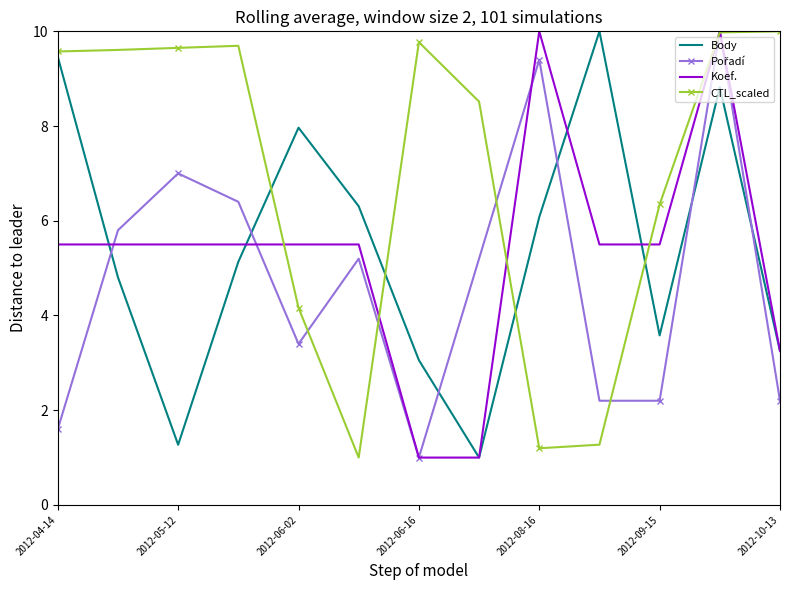

What is the minimum value shown in the chart?

1.0